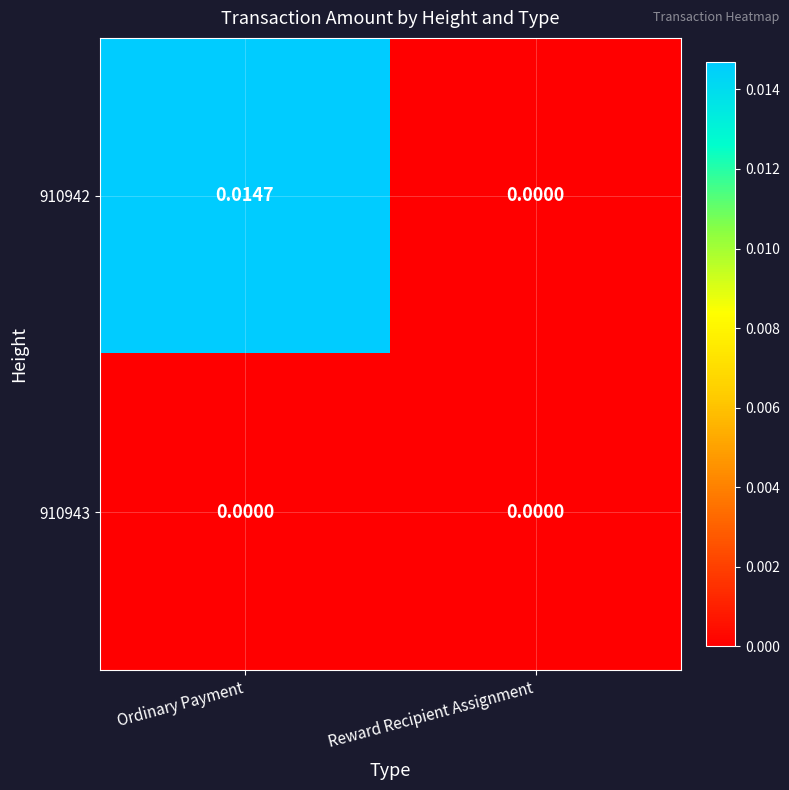

How many data points does each series have?

2